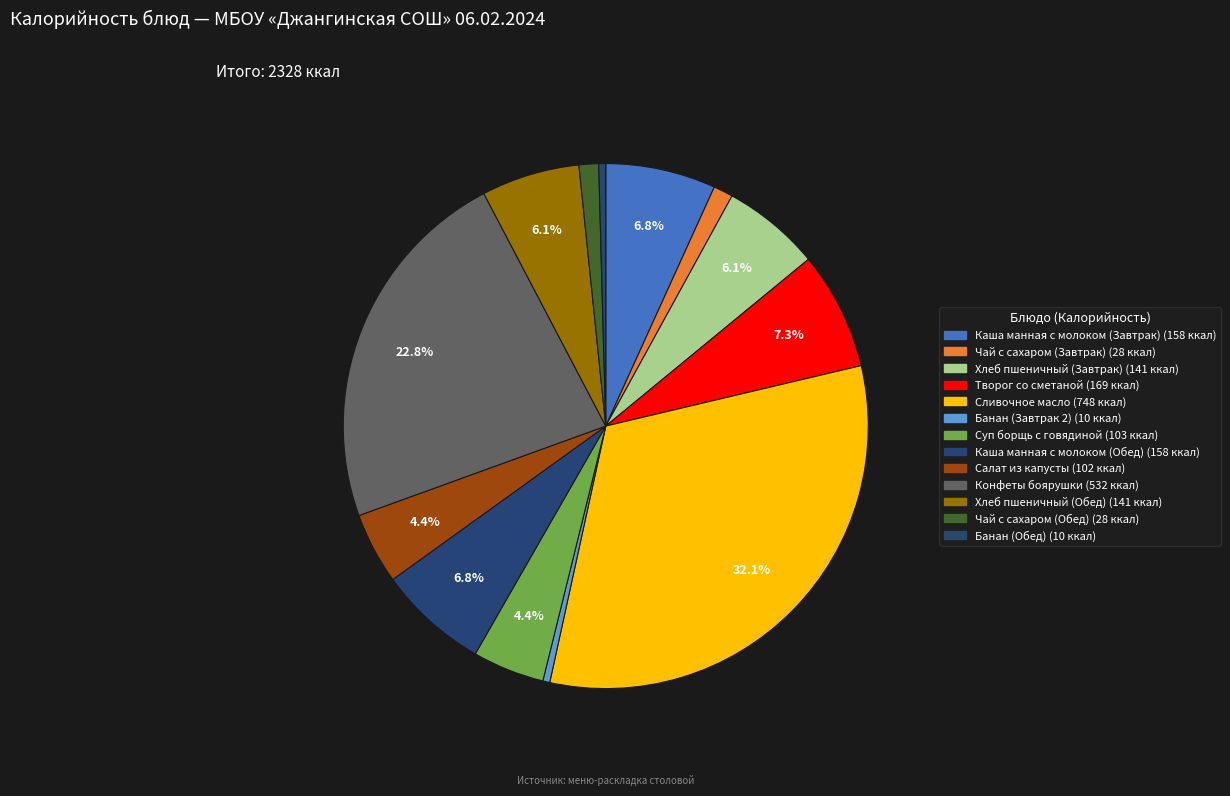

To the nearest percent, what is the difference between the Чай с сахаром (Завтрак) and Сливочное масло slice percentages?

31%